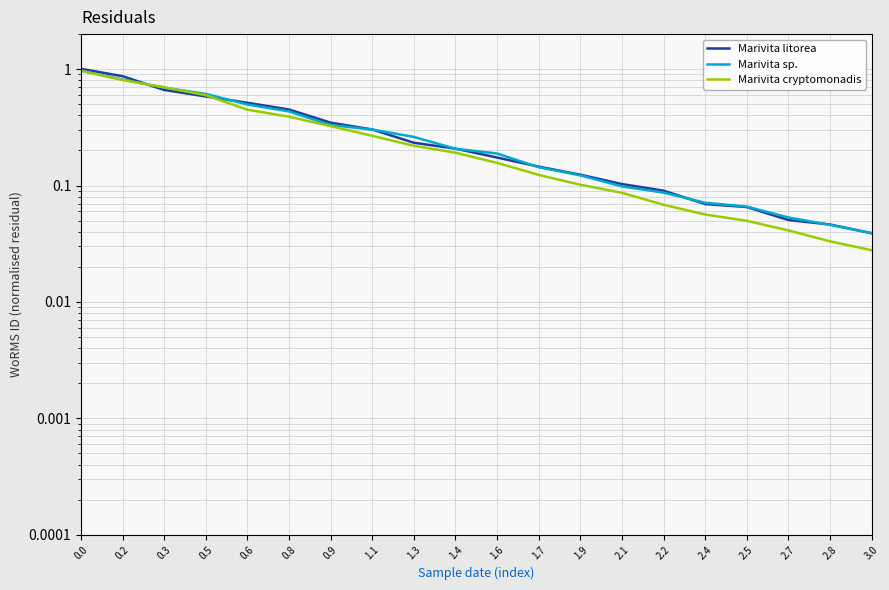

Rank the series at 2.1 from highest to lowest value.

Marivita litorea, Marivita sp., Marivita cryptomonadis